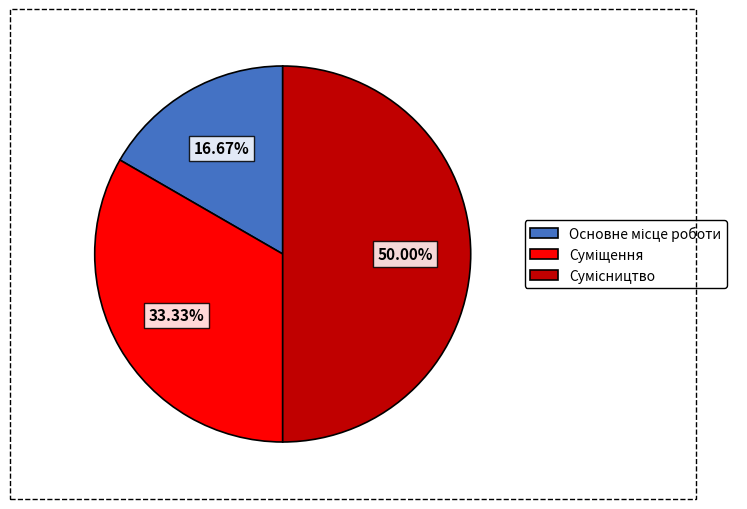

What is the change in value from Основне місце роботи to Сумісництво?

+2